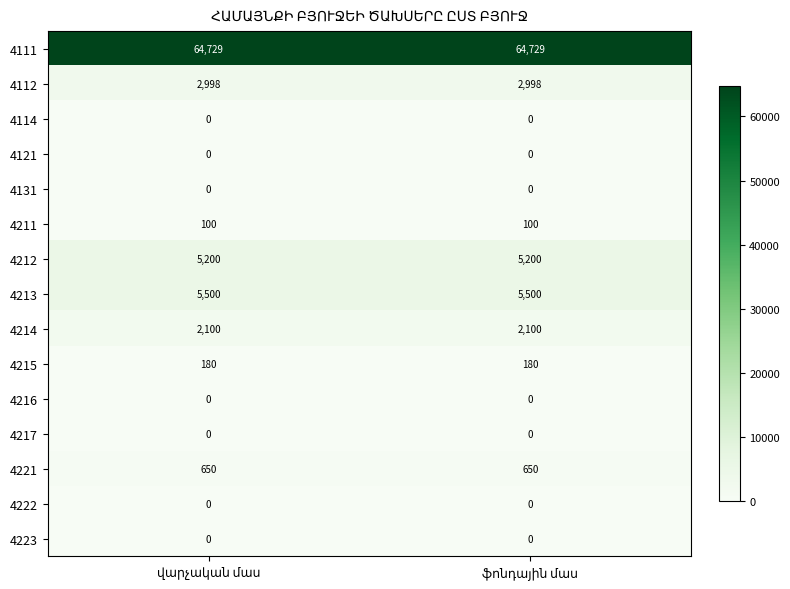

Reading right to left, transcribe all the data shown in this chart.

4111: 64729	64729
4112: 2998	2998
4114: 0	0
4121: 0	0
4131: 0	0
4211: 100	100
4212: 5200	5200
4213: 5500	5500
4214: 2100	2100
4215: 180	180
4216: 0	0
4217: 0	0
4221: 650	650
4222: 0	0
4223: 0	0